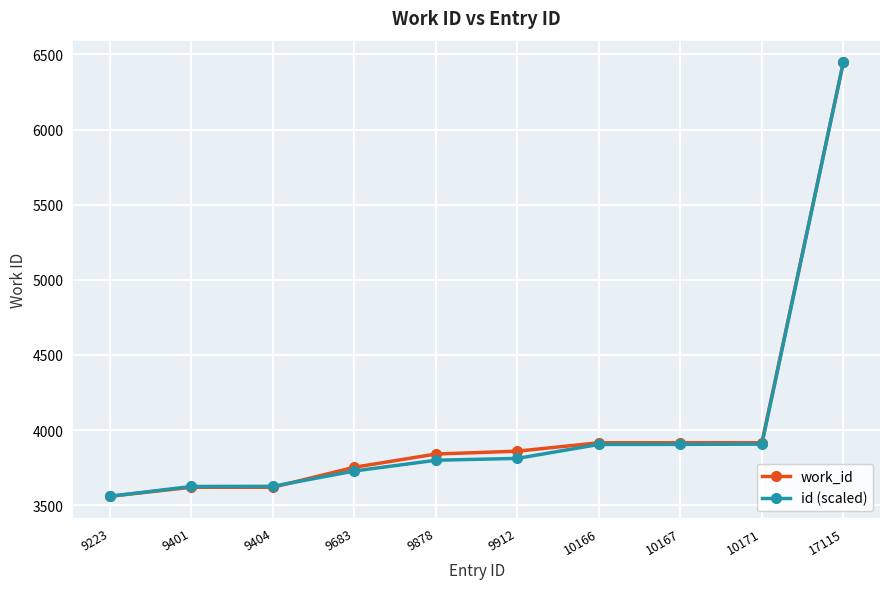

True or false: id (scaled) has more than 2 interior local peaks.

False